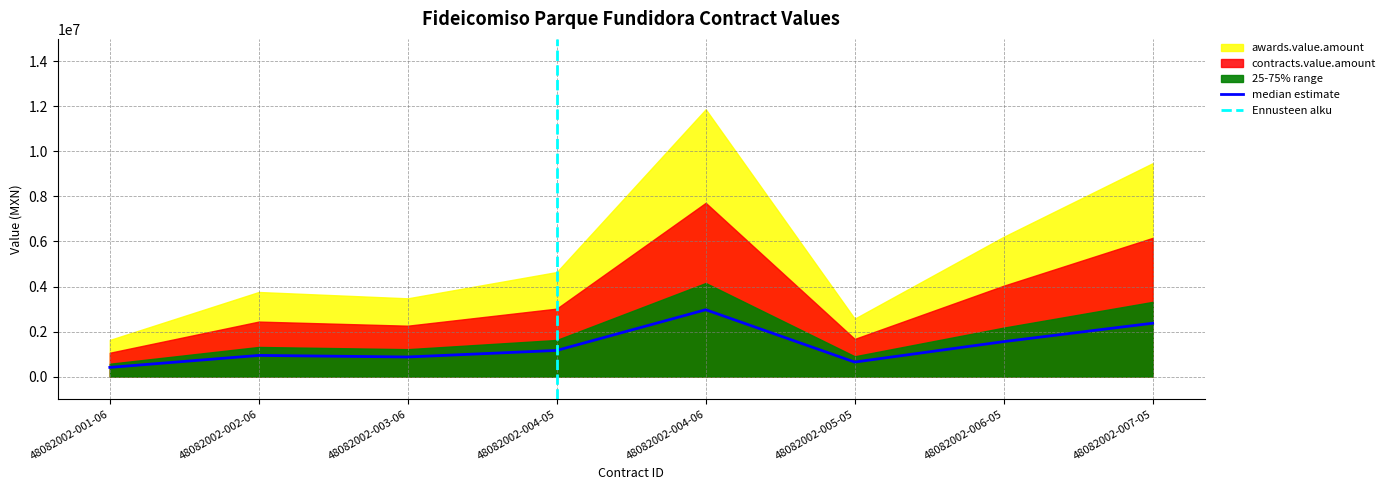

Reading right to left, transcribe all the data shown in this chart.

2369225.5	1551943.5	642965.4	2968192.0	1160550.8	868782.8	939083.0	406573.4